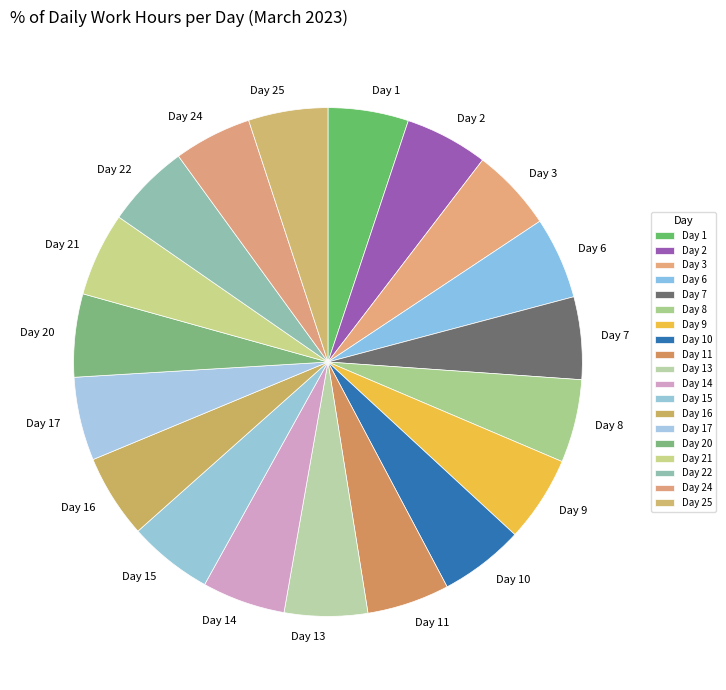

Count the number of slices in the pie.

19